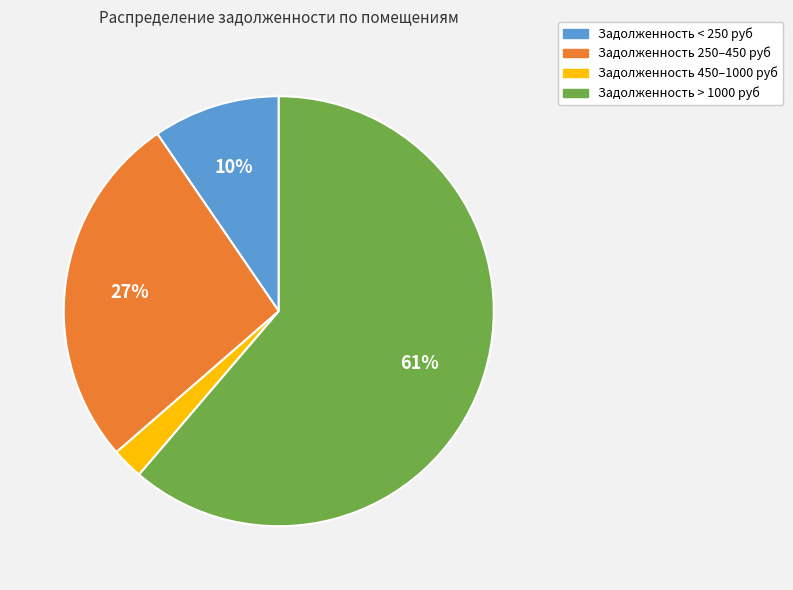

Is there any slice that represents more than half of the pie?

Yes